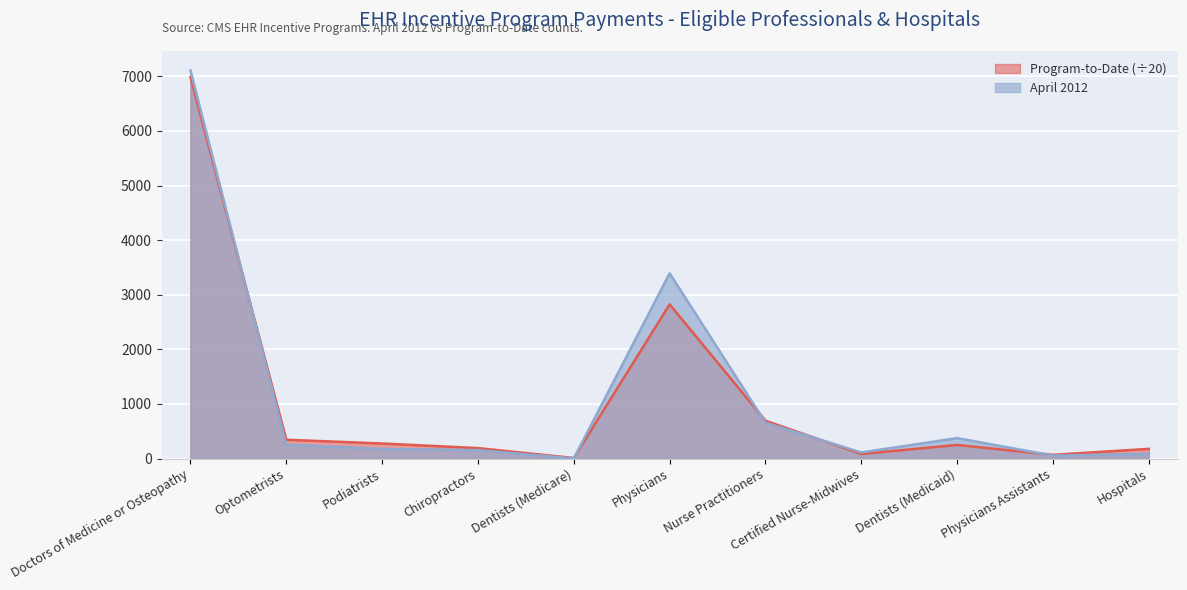

Reading left to right, transcribe all the data shown in this chart.

April 2012: 7108.0	254.0	176.0	155.0	3.0	3393.0	657.0	112.0	375.0	55.0	86.0
Program-to-Date: 6984.6	345.2	276.3	191.8	10.6	2823.8	693.0	84.5	249.9	68.8	178.4